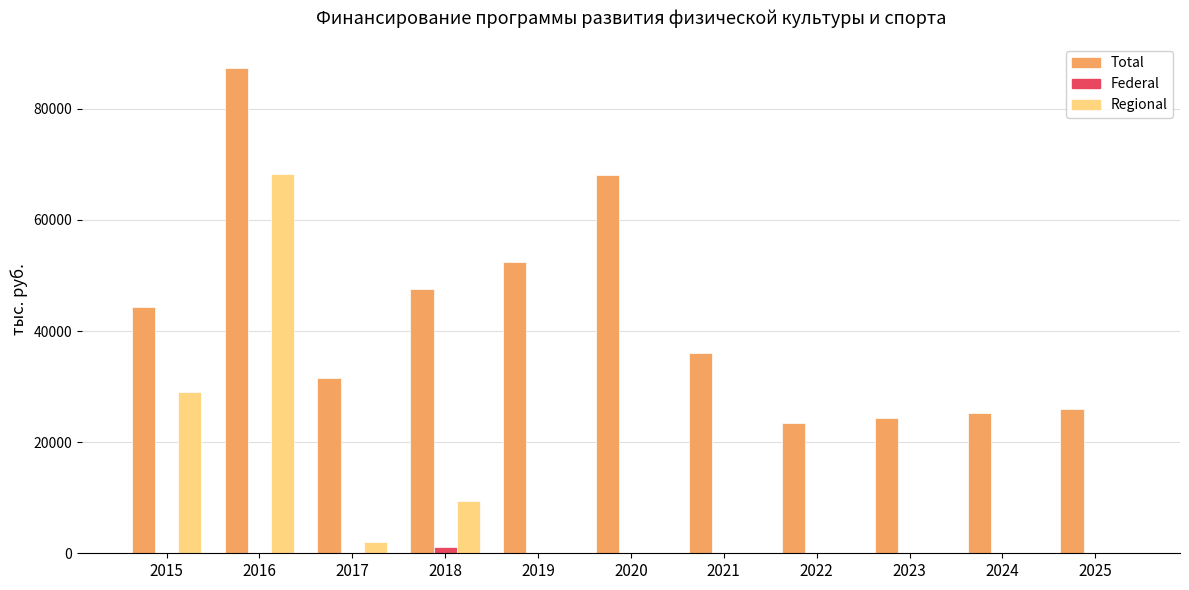

True or false: Total has a value of 9848.0 at 2025.

False